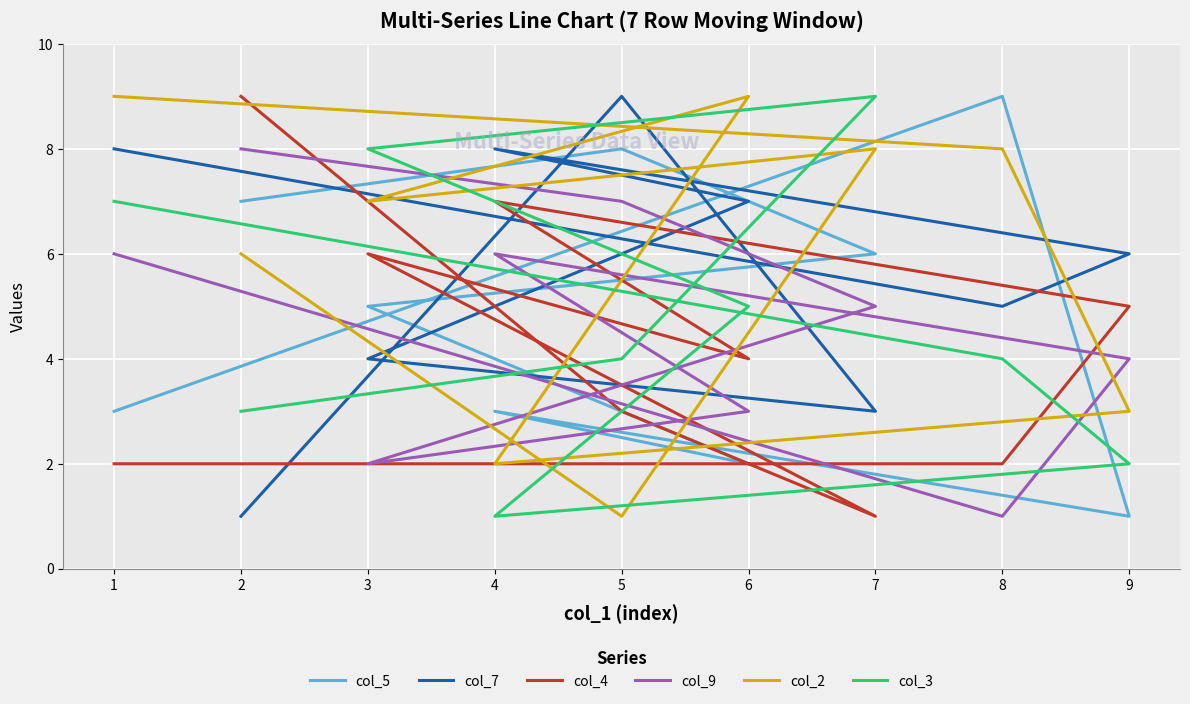

Which series changed the most between 3 and 2?

col_9